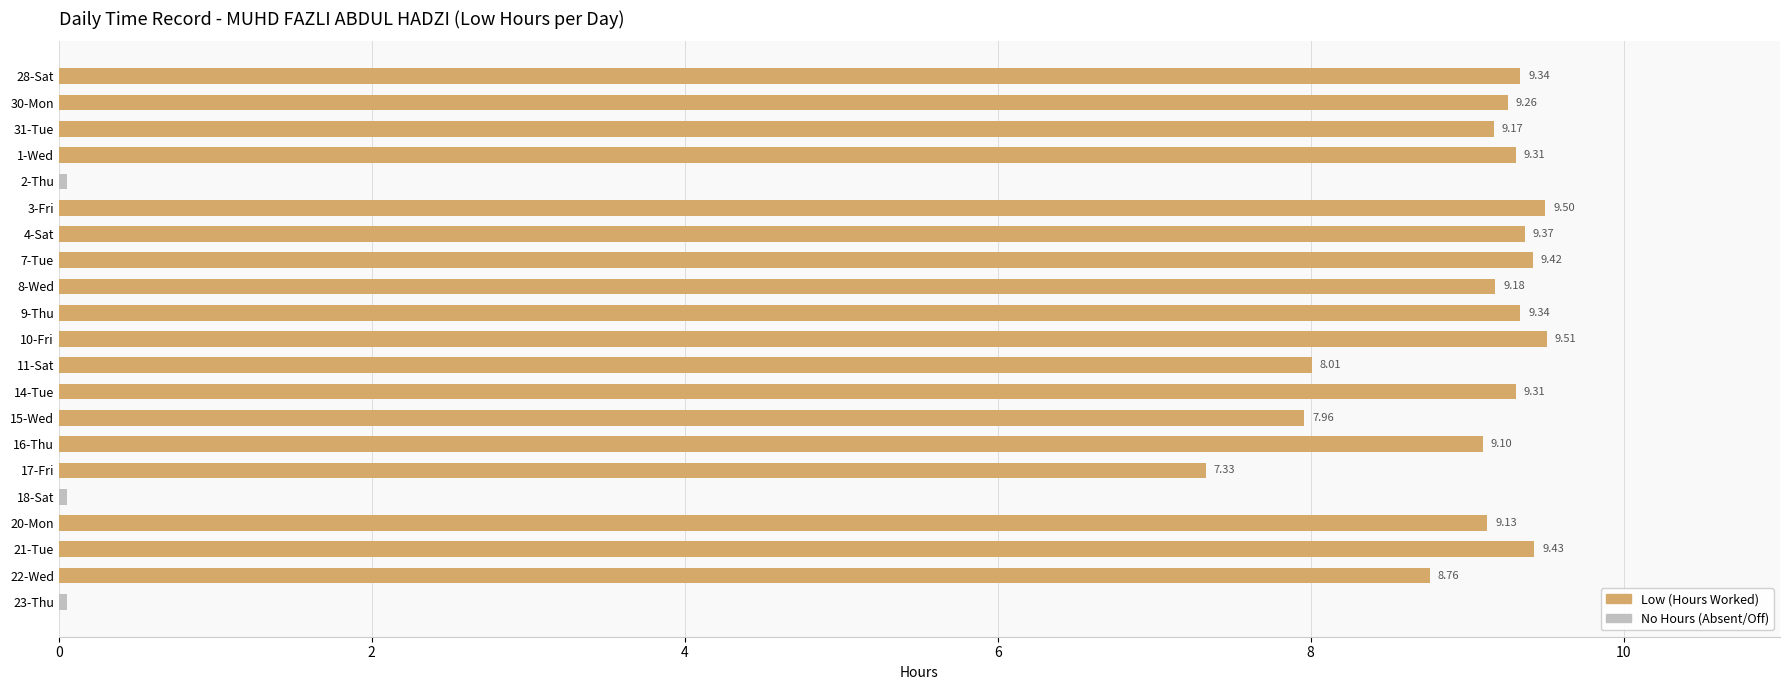

Are the bars grouped side by side (vs. stacked)?

No